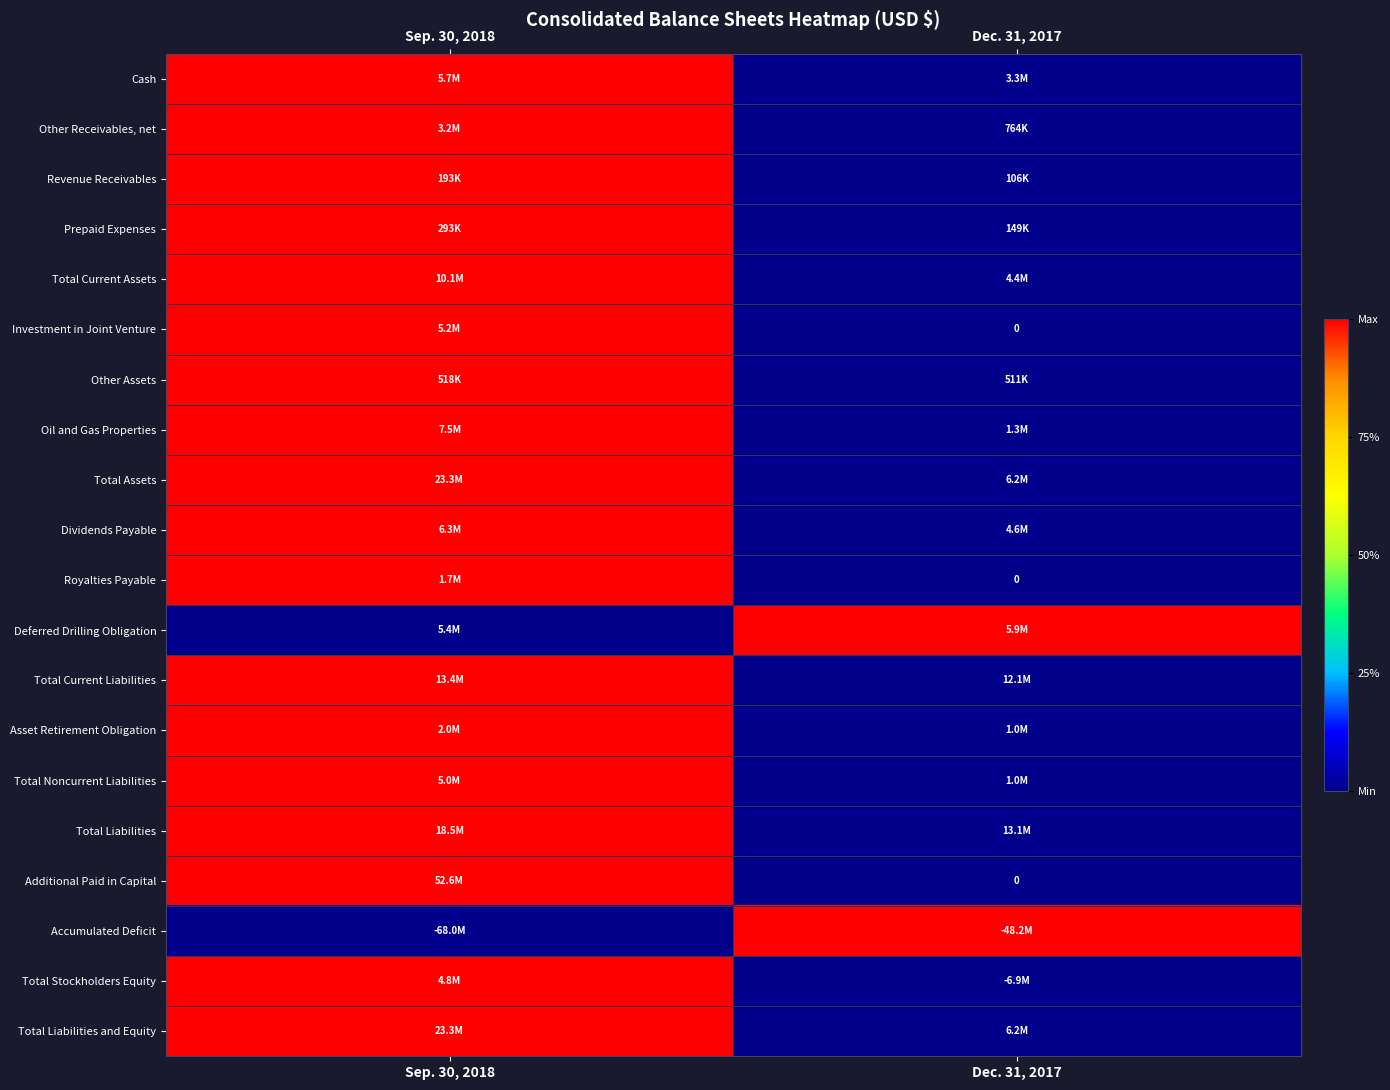

Which category has the lowest value in the Dividends Payable series?

Dec. 31, 2017